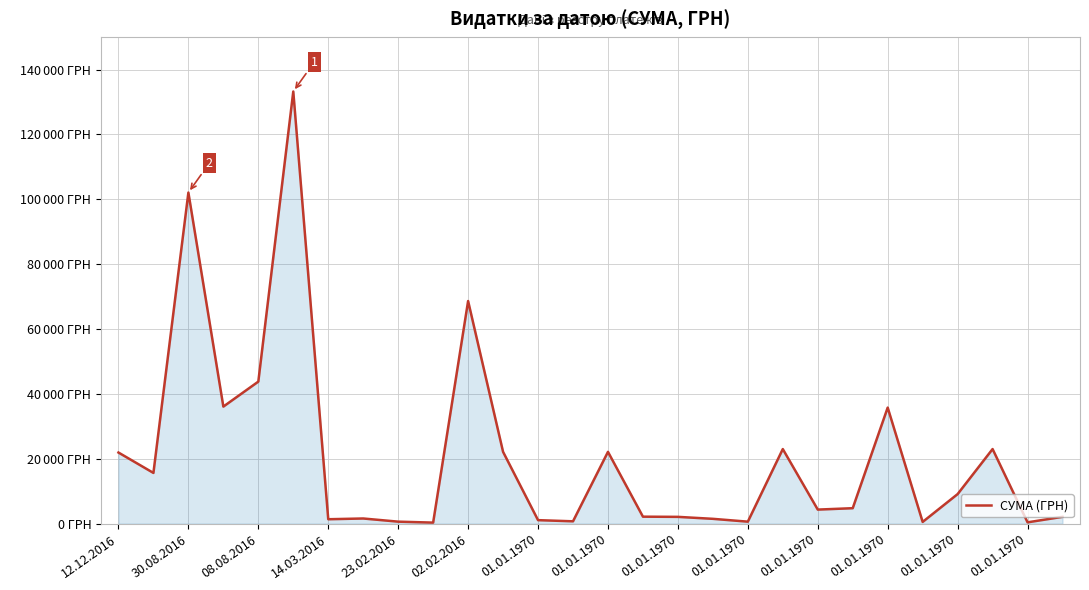

True or false: there are more than 2 points higher than both neighbors.

True